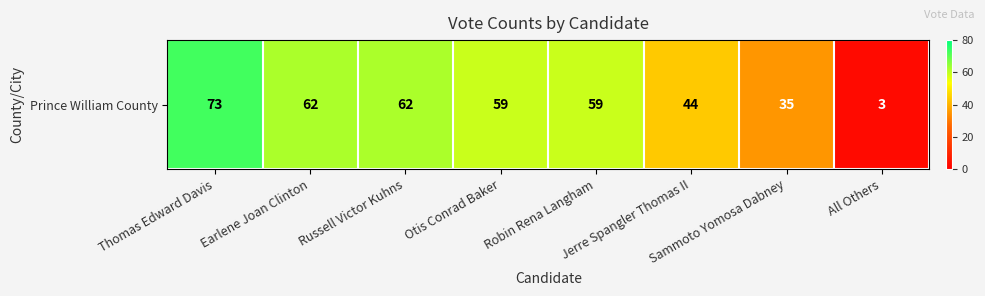

Rank the categories by value from highest to lowest.

Thomas Edward Davis, Earlene Joan Clinton, Russell Victor Kuhns, Otis Conrad Baker, Robin Rena Langham, Jerre Spangler Thomas II, Sammoto Yomosa Dabney, All Others